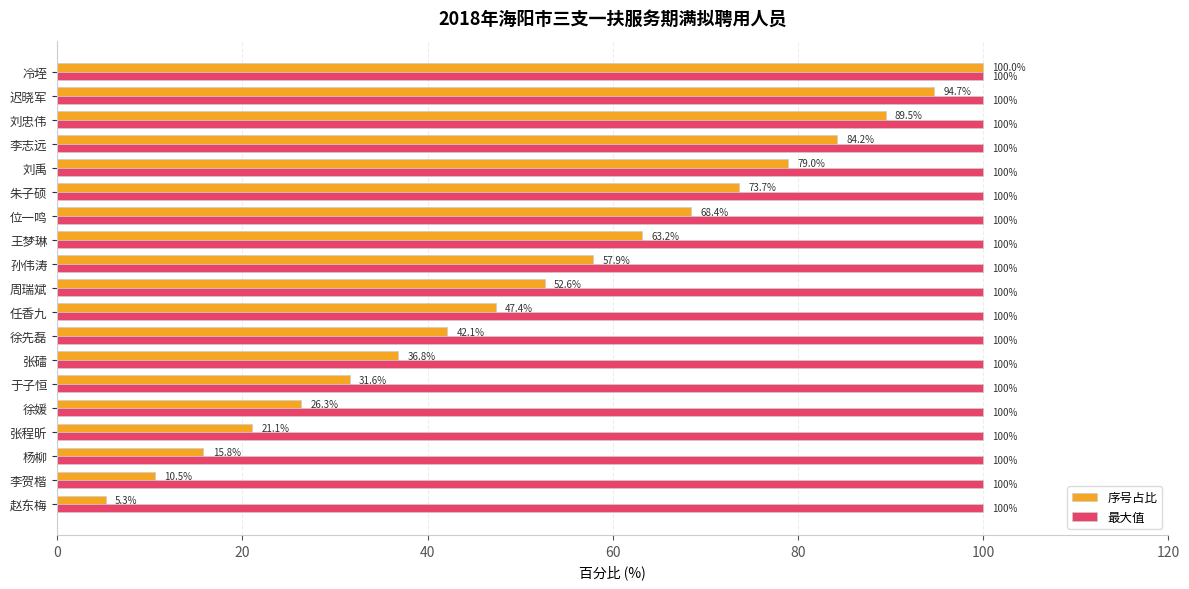

Count the number of categories in the chart.

19